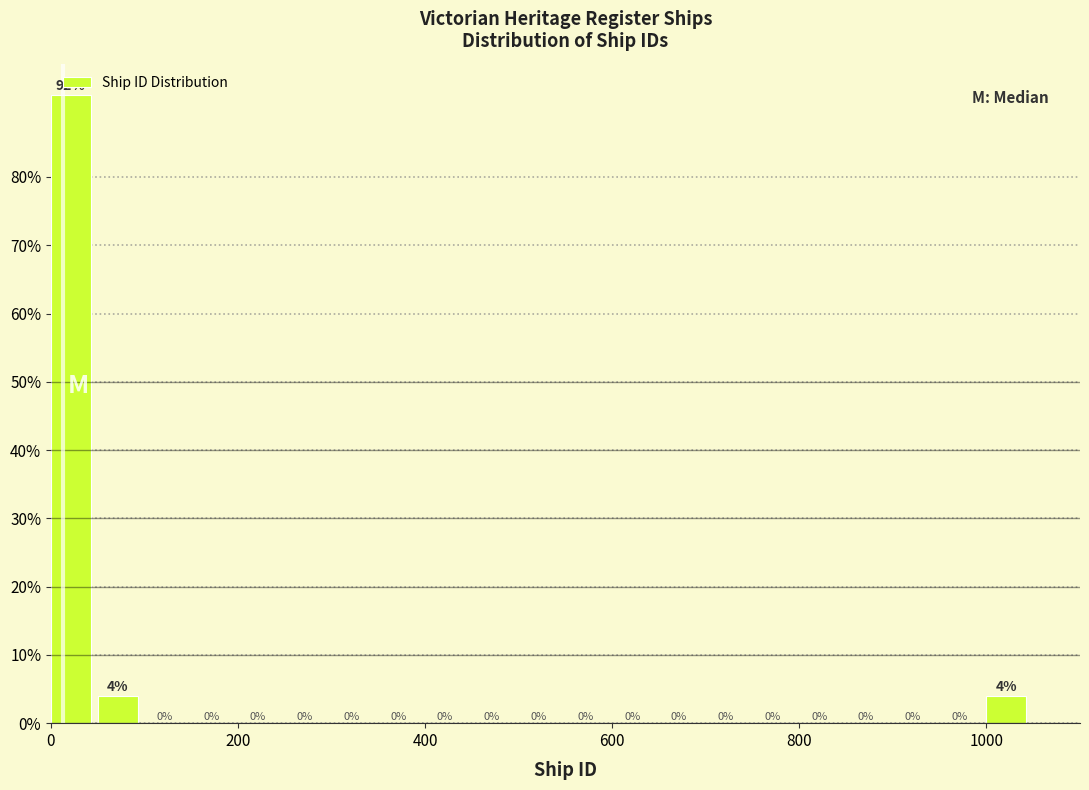

Read against the x-axis, roughly where is the centre of the tallest bar?

20